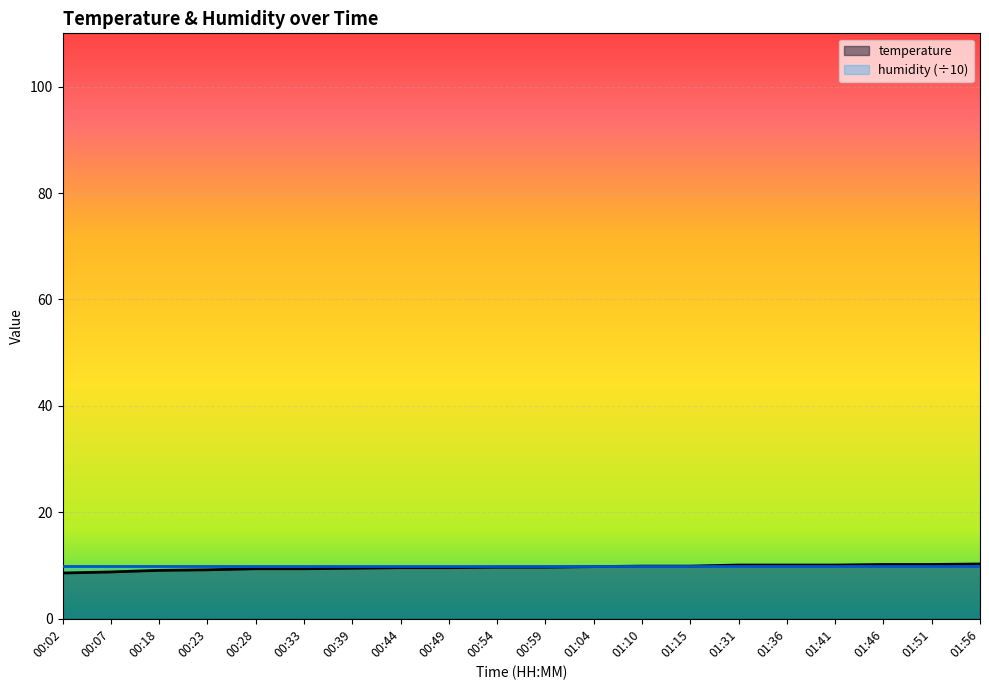

The value at 00:59 is 9.7. True or false?

True